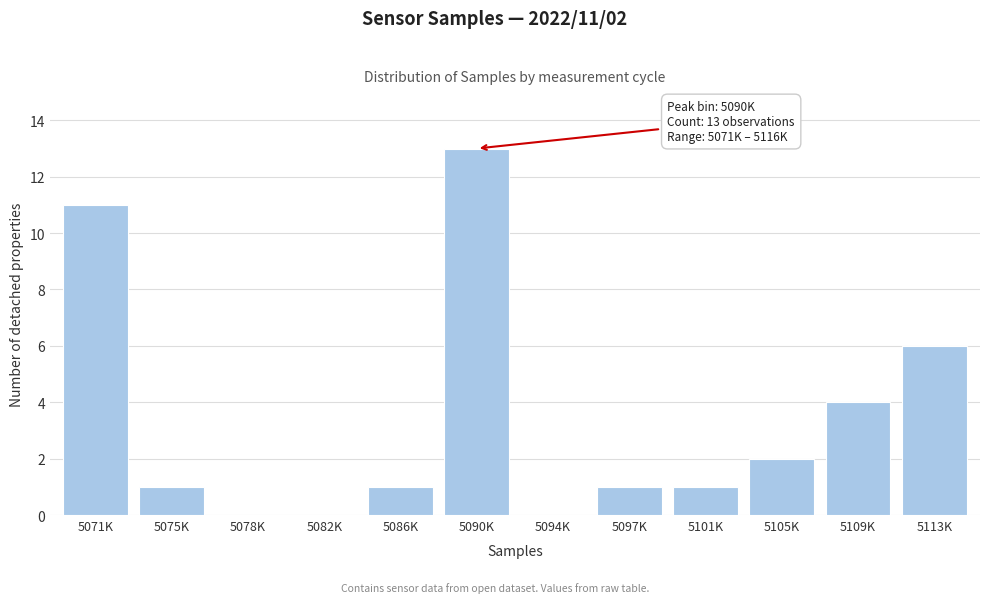

Reading left to right, transcribe all the data shown in this chart.

5071K=11	5075K=1	5078K=0	5082K=0	5086K=1	5090K=13	5094K=0	5097K=1	5101K=1	5105K=2	5109K=4	5113K=6